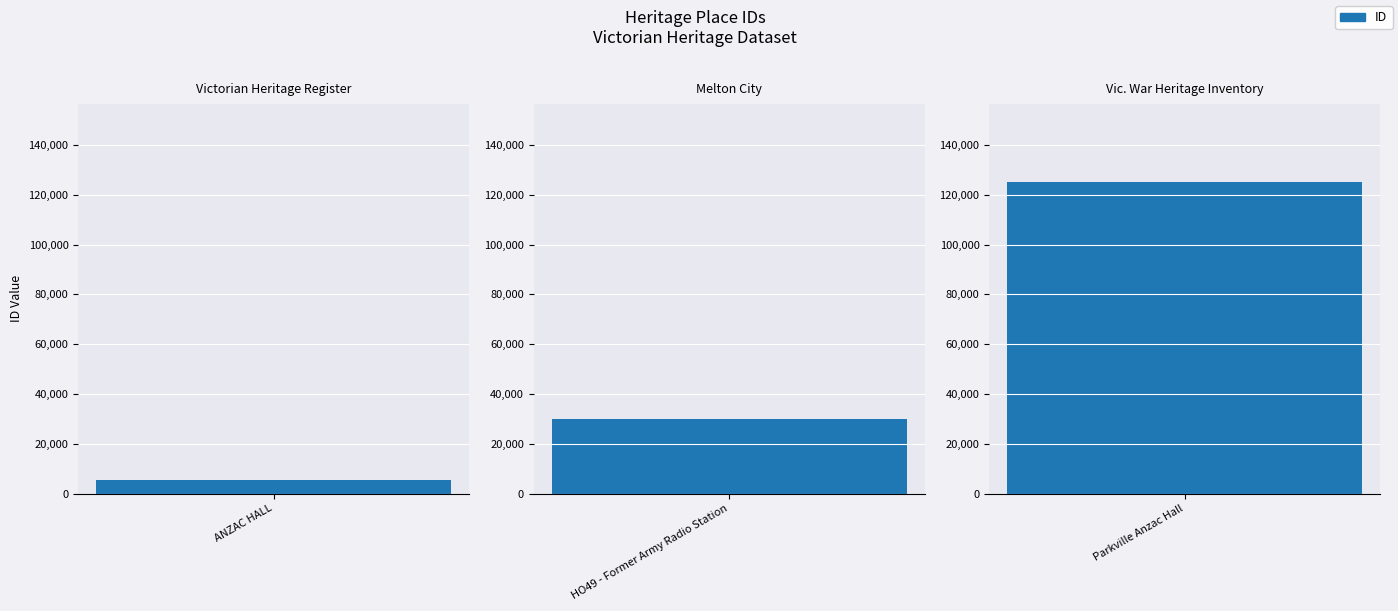

What is the difference between the values at HO49 - Former Army Radio Station and Parkville Anzac Hall?

95263